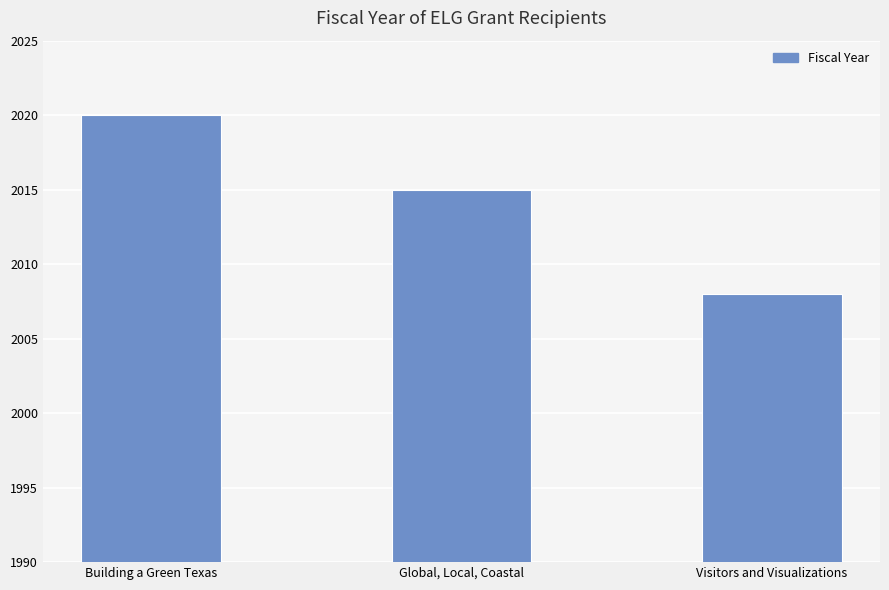

At which category does the chart reach its minimum across all series?

Visitors and Visualizations